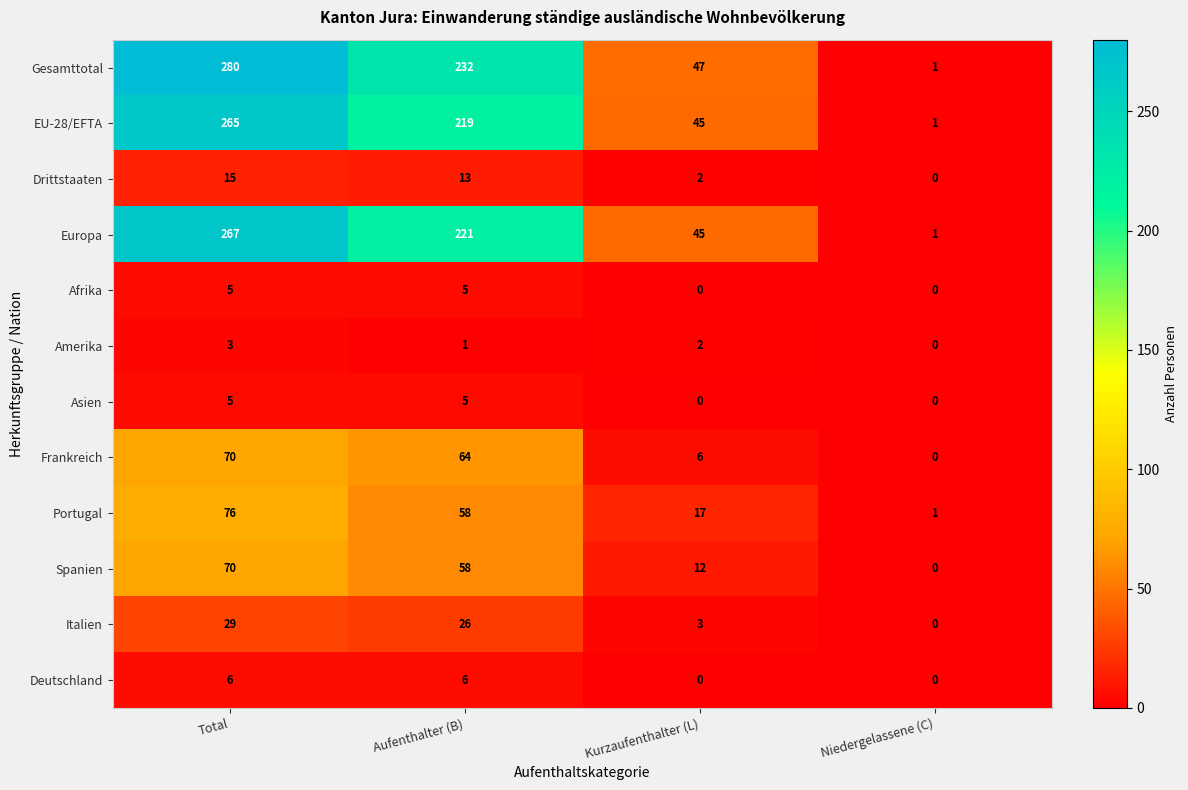

How many series are shown in this chart?

12